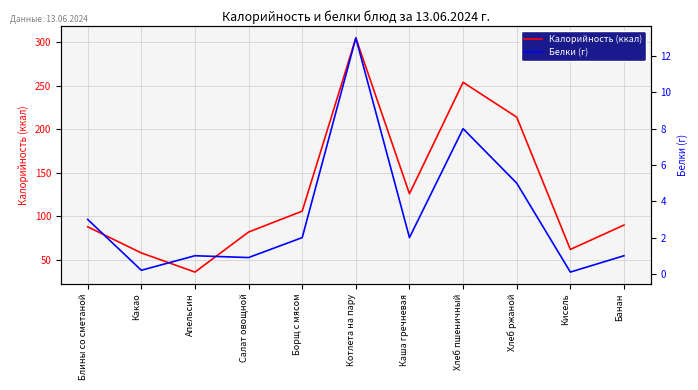

Reading left to right, what are all the values shown in this chart?

Калорийность (ккал): 88.0	58.0	36.0	82.0	106.0	305.0	126.0	254.0	214.0	62.0	90.0
Белки (г): 3.0	0.2	1.0	0.9	2.0	13.0	2.0	8.0	5.0	0.1	1.0